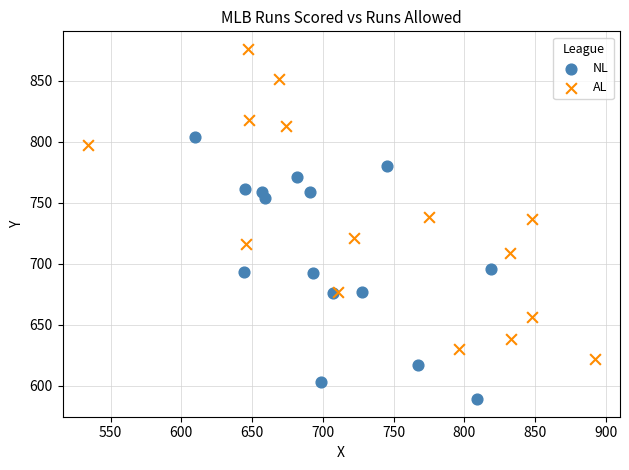

Which series contains the highest Y value?

AL